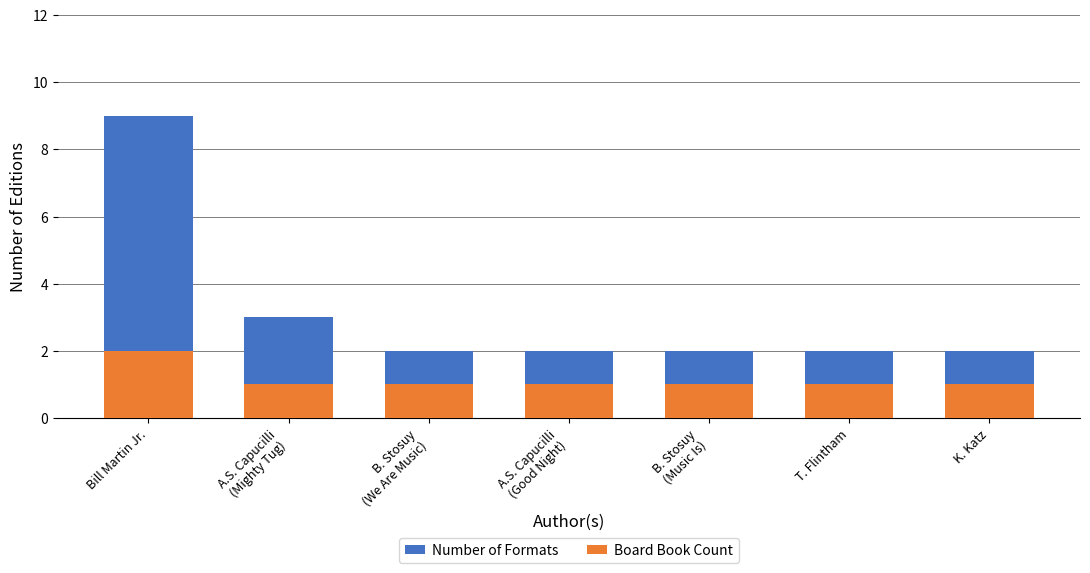

Which series changed the most between B. Stosuy
(We Are Music) and A.S. Capucilli
(Good Night)?

Number of Formats